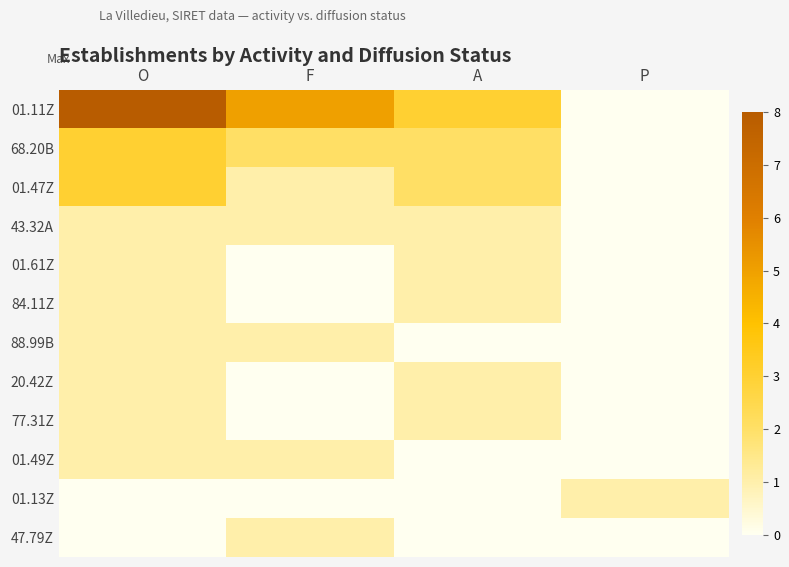

What is the total value across all series at P?

1